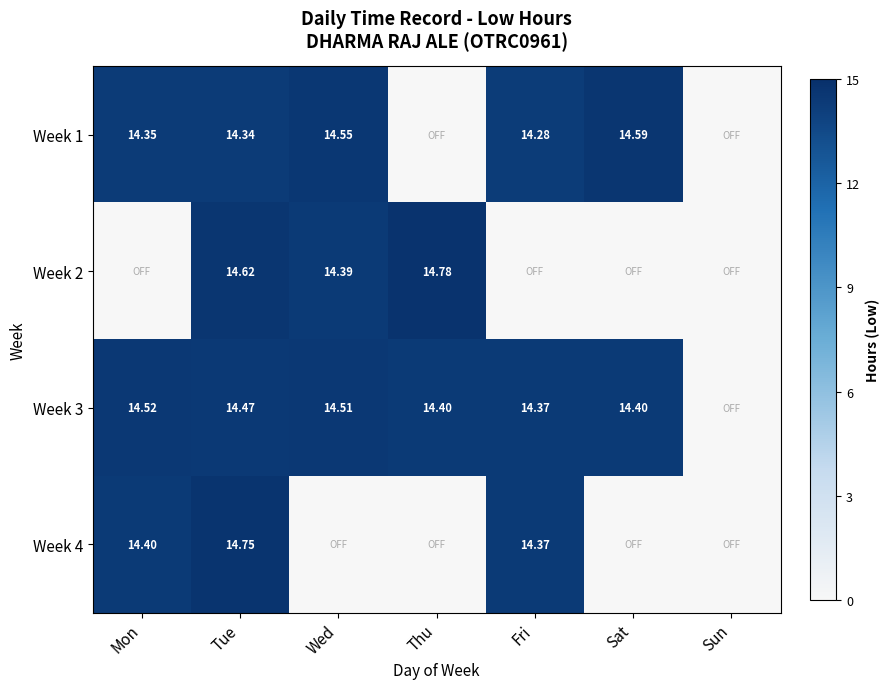

Is the value of Week 2 at Tue greater than the value of Week 1 at Wed?

Yes